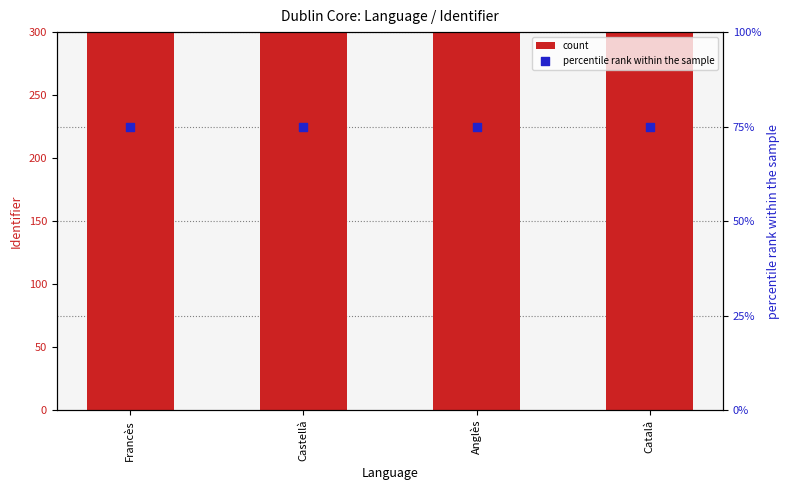

Which series has the widest spread of Y values?

count